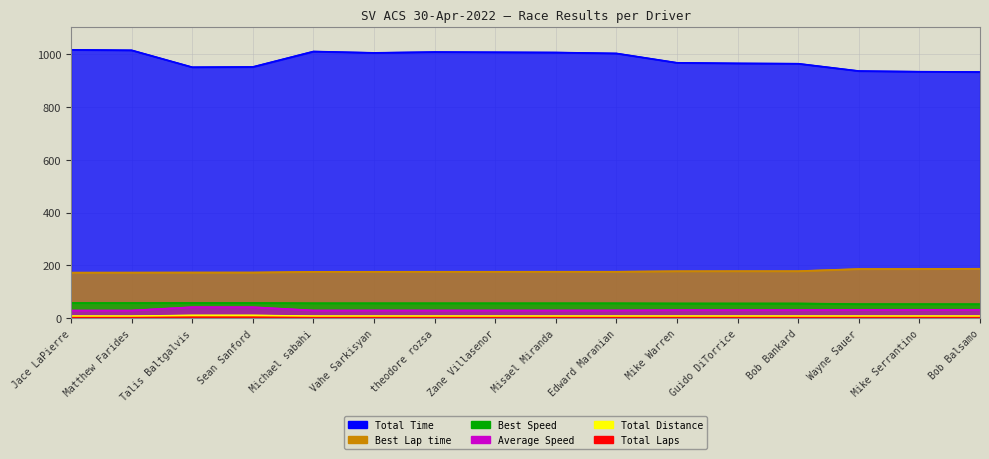

What position from the left is Mike Serrantino?

15